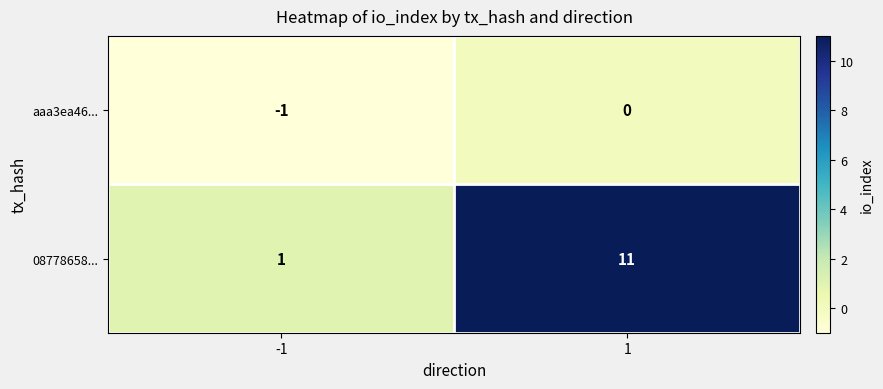

At which category is the sum across all series the highest?

1